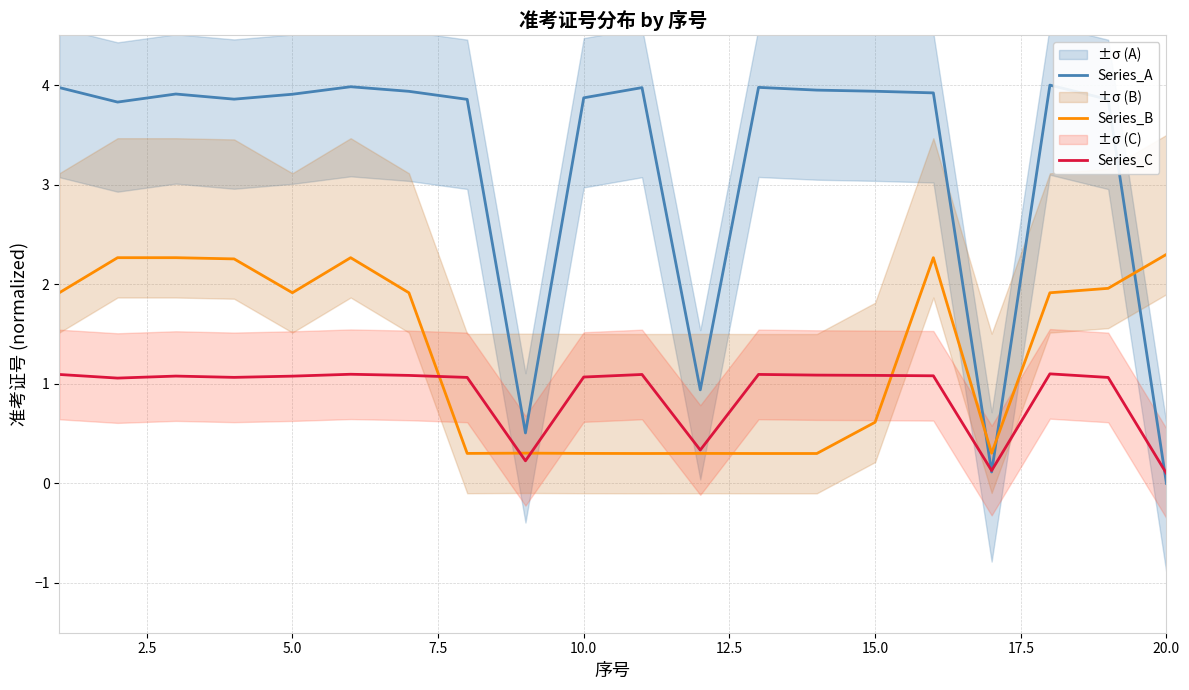

Reading left to right, extract all data points from this chart.

Series_A: 4.0	3.8	3.9	3.9	3.9	4.0	3.9	3.9	0.5	3.9	4.0	0.9	4.0	3.9	3.9	3.9	0.1	4.0	3.9	0.0
Series_B: 1.9	2.3	2.3	2.3	1.9	2.3	1.9	0.3	0.3	0.3	0.3	0.3	0.3	0.3	0.6	2.3	0.3	1.9	2.0	2.3
Series_C: 1.1	1.1	1.1	1.1	1.1	1.1	1.1	1.1	0.2	1.1	1.1	0.3	1.1	1.1	1.1	1.1	0.1	1.1	1.1	0.1